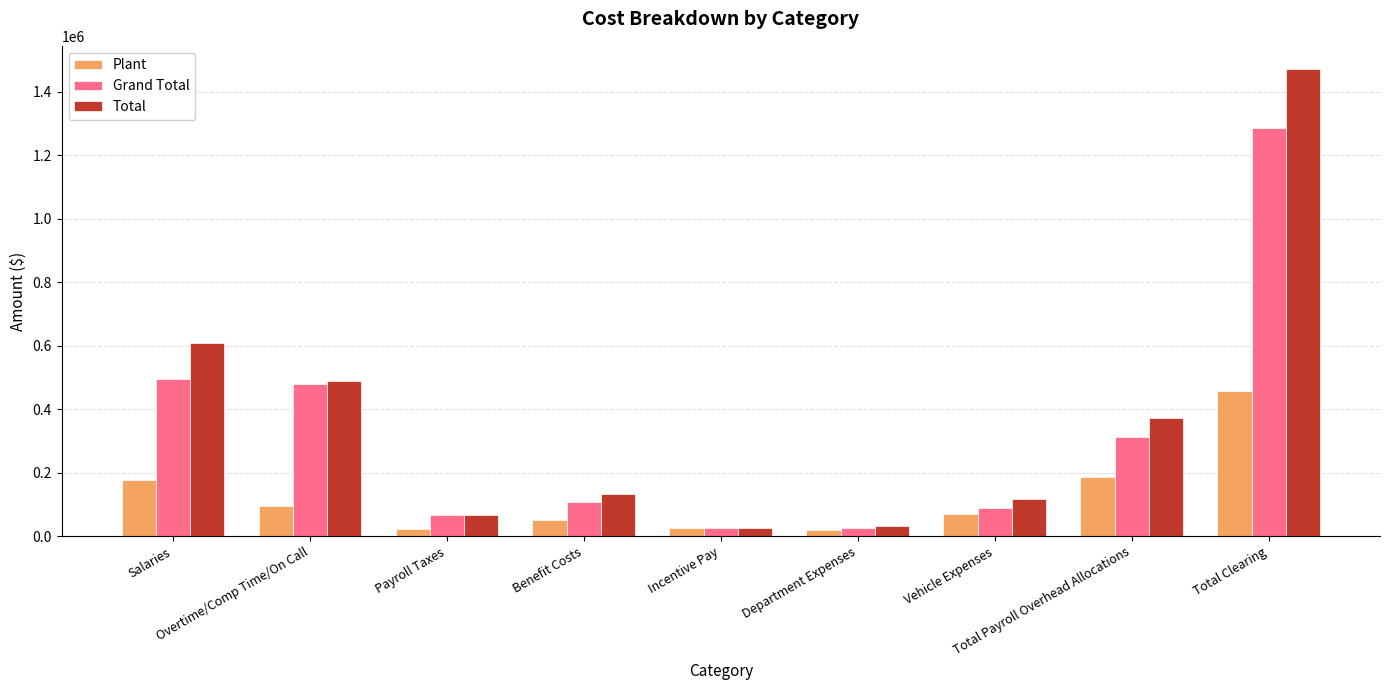

At which category is the sum across all series the highest?

Total Clearing